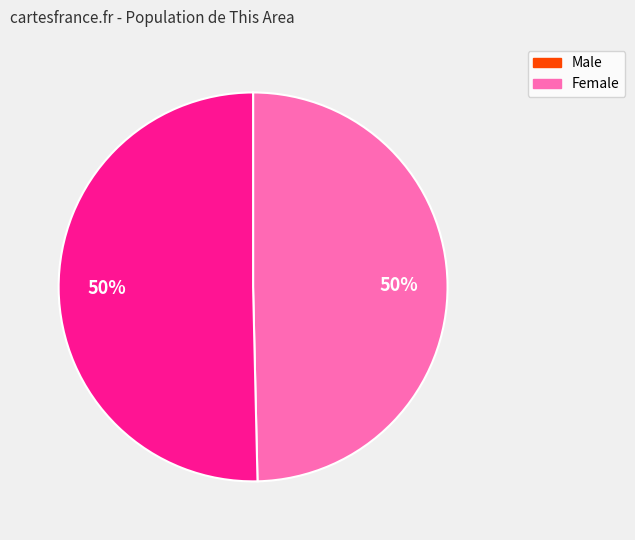

Count the number of slices in the pie.

2